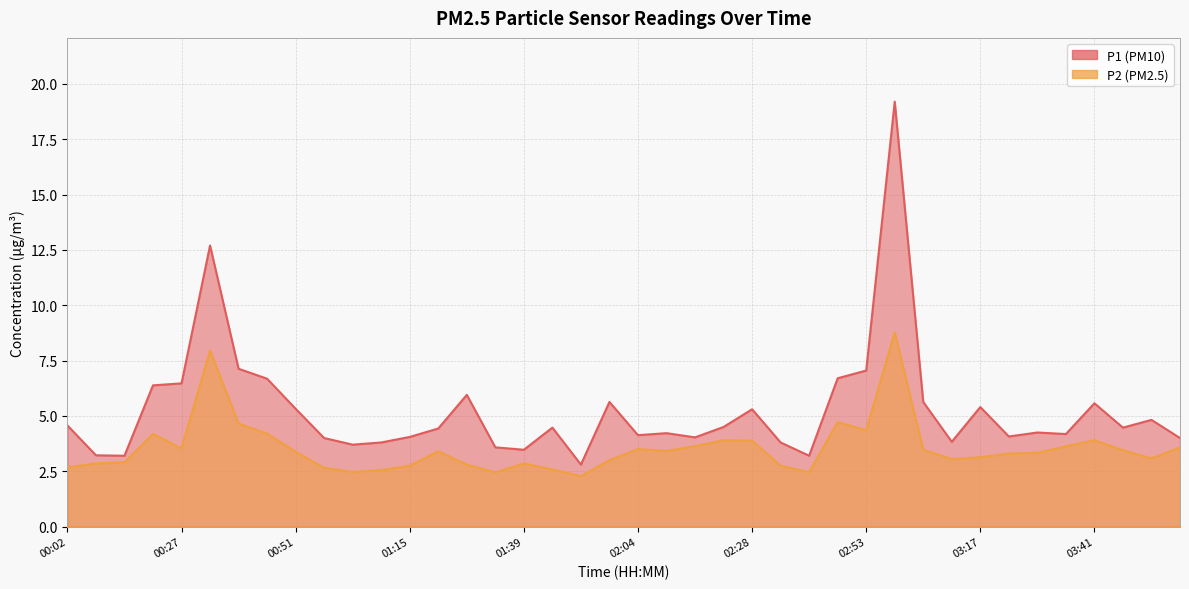

Does the chart have visible grid lines?

Yes